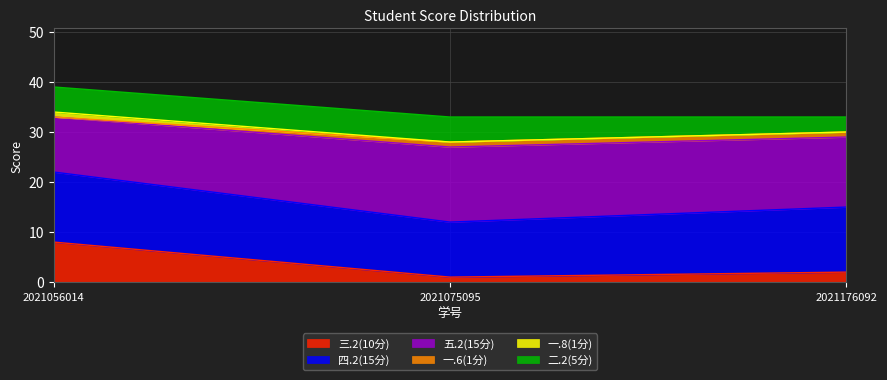

Does the chart display data point markers on the line(s)?

No